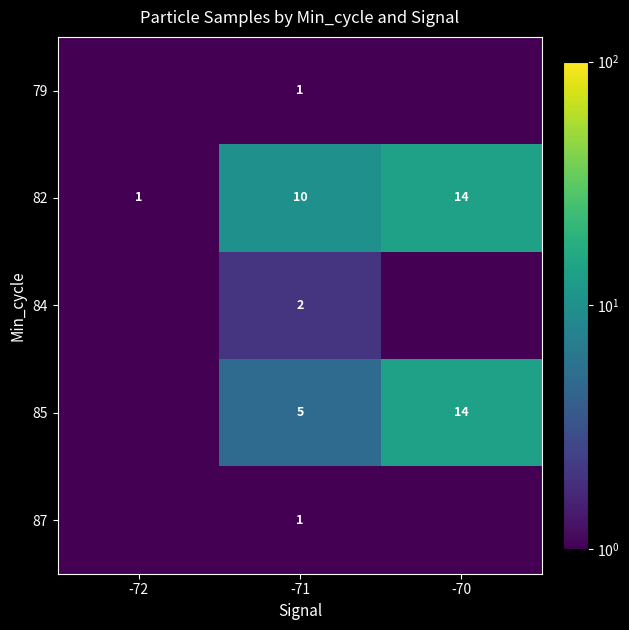

At which label does 82 reach its minimum?

-72